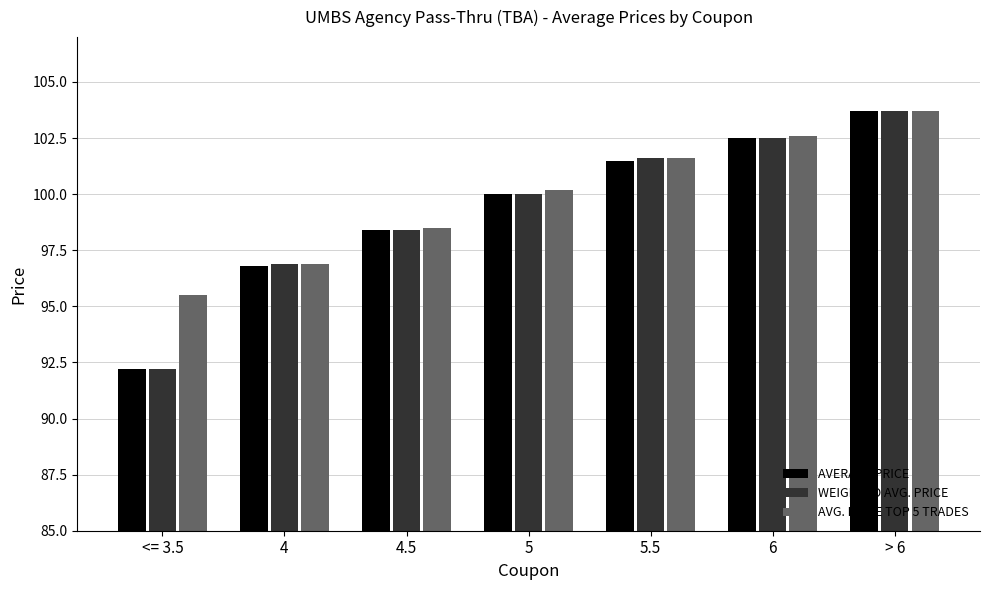

How many values in the AVERAGE PRICE series are below 100?

3